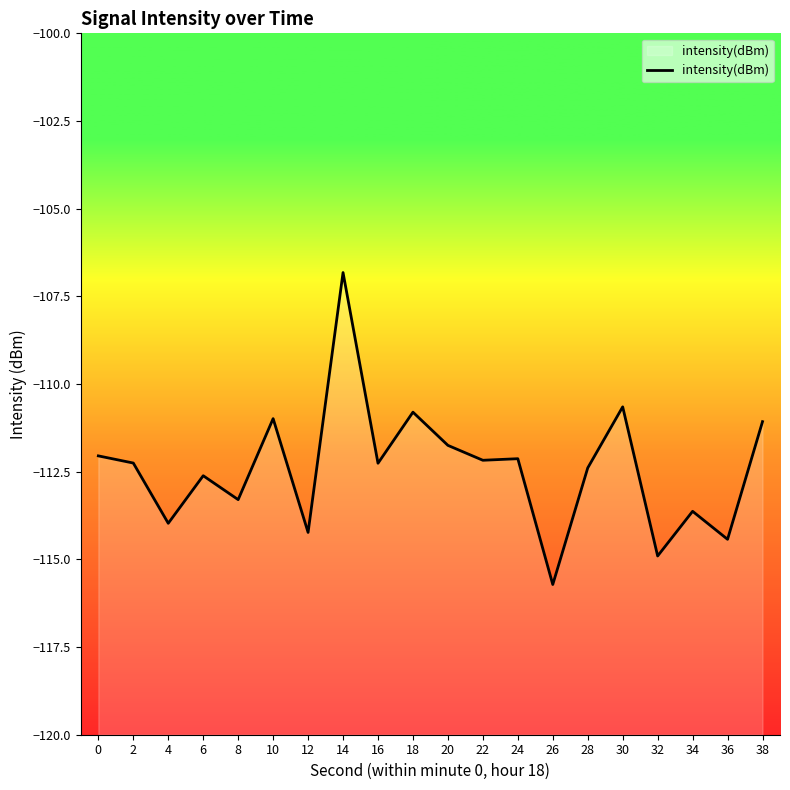

Reading left to right, what are all the values shown in this chart?

0=-112.0	2=-112.3	4=-114.0	6=-112.6	8=-113.3	10=-111.0	12=-114.2	14=-106.8	16=-112.3	18=-110.8	20=-111.7	22=-112.2	24=-112.1	26=-115.7	28=-112.4	30=-110.7	32=-114.9	34=-113.6	36=-114.4	38=-111.1